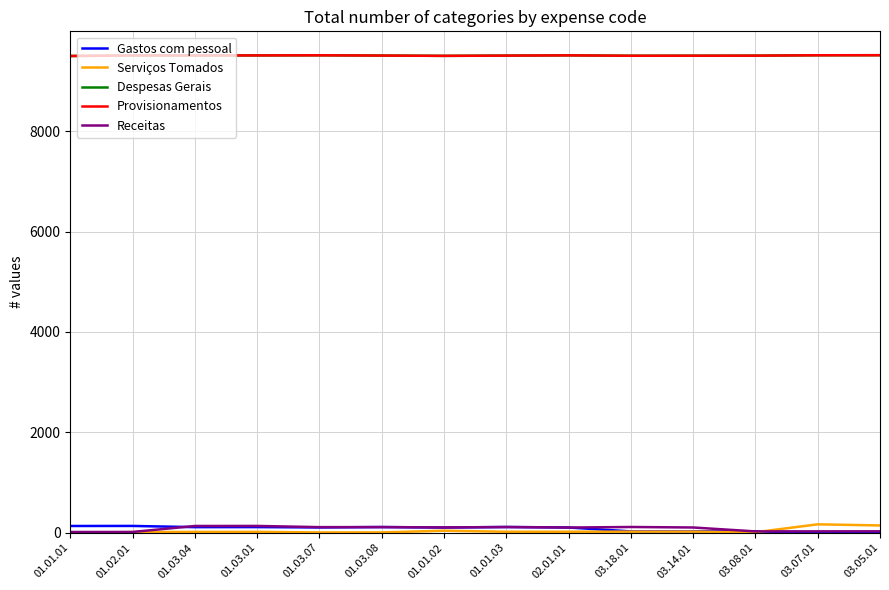

The Gastos com pessoal series shows 112 at 01.03.01. True or false?

True